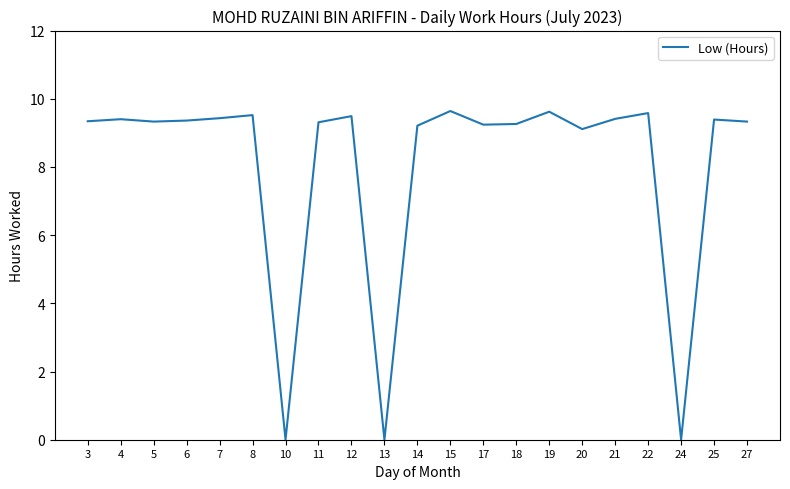

What is the greatest value displayed?

9.6